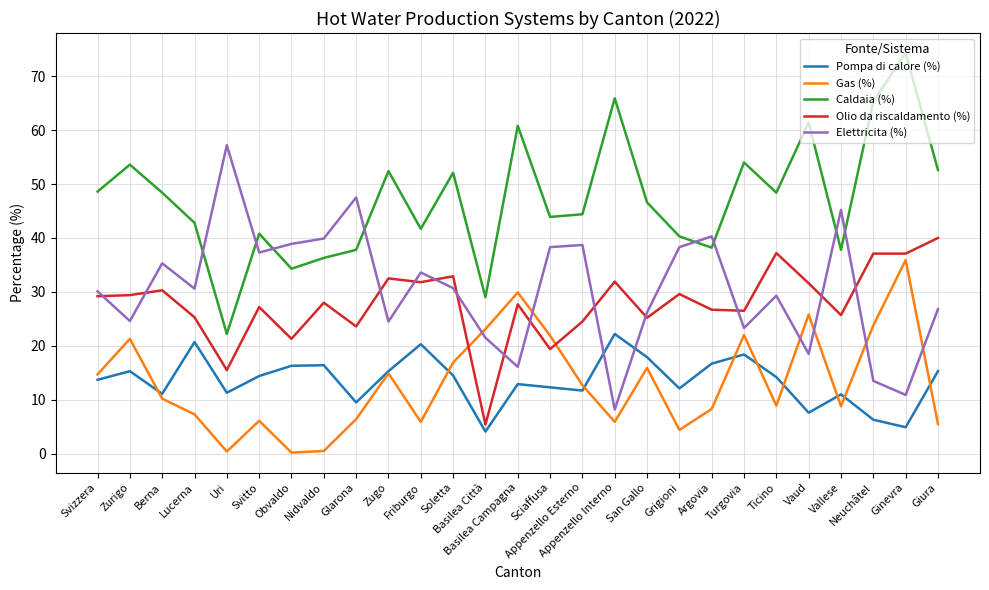

Which series has the largest range (max minus min)?

Caldaia (%)